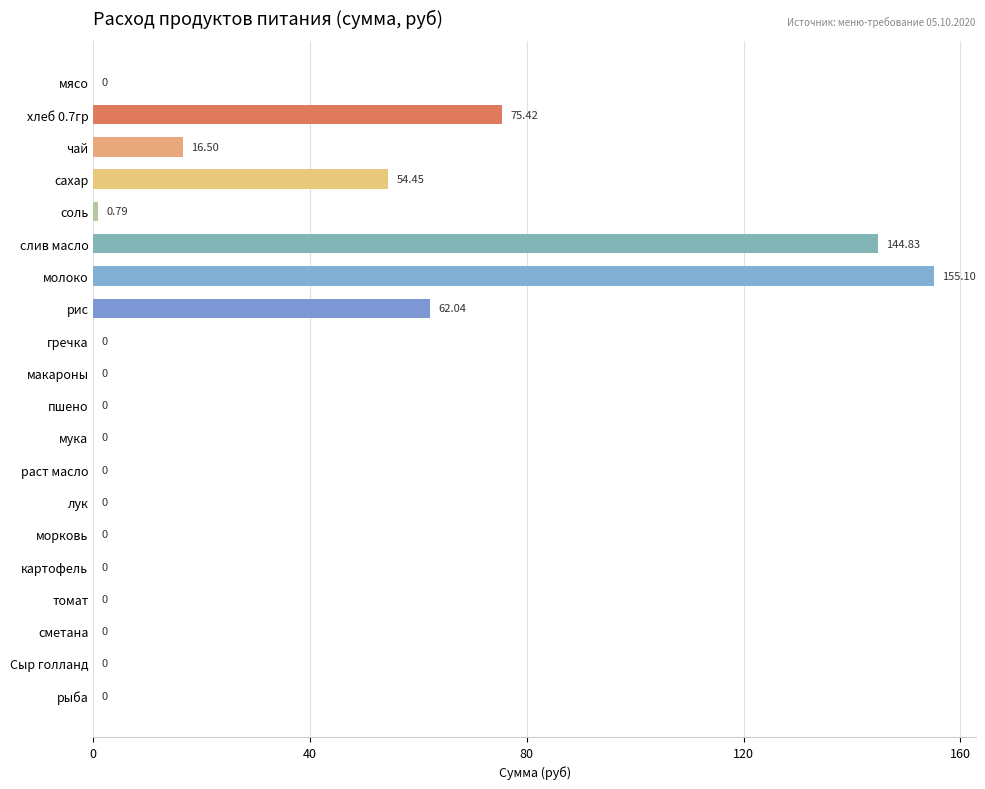

Approximately how many times larger is the value at слив масло compared to молоко?

0.9